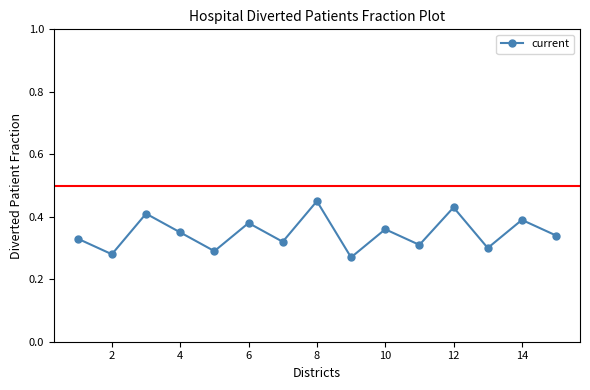

Count the values in the range 0 to 1.

15